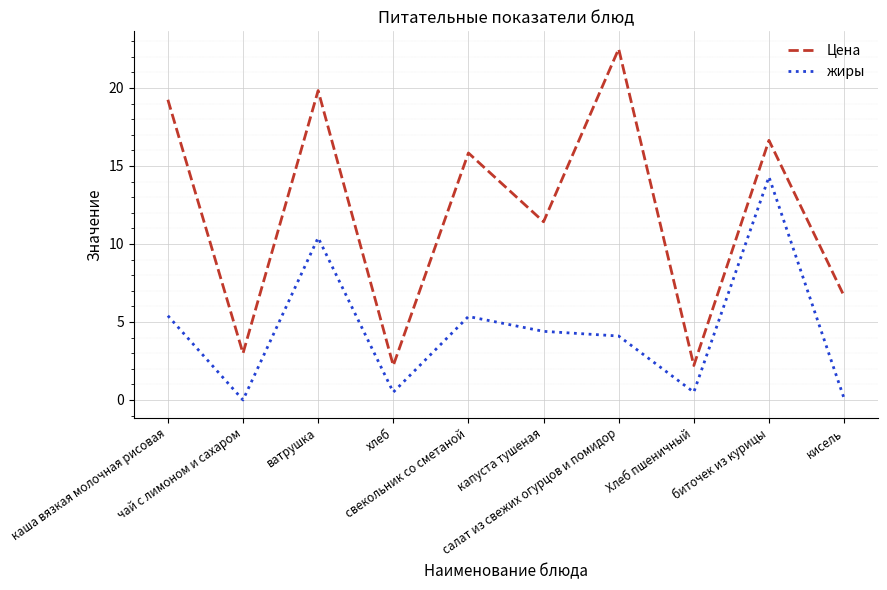

What is the maximum value shown in the chart?

22.5